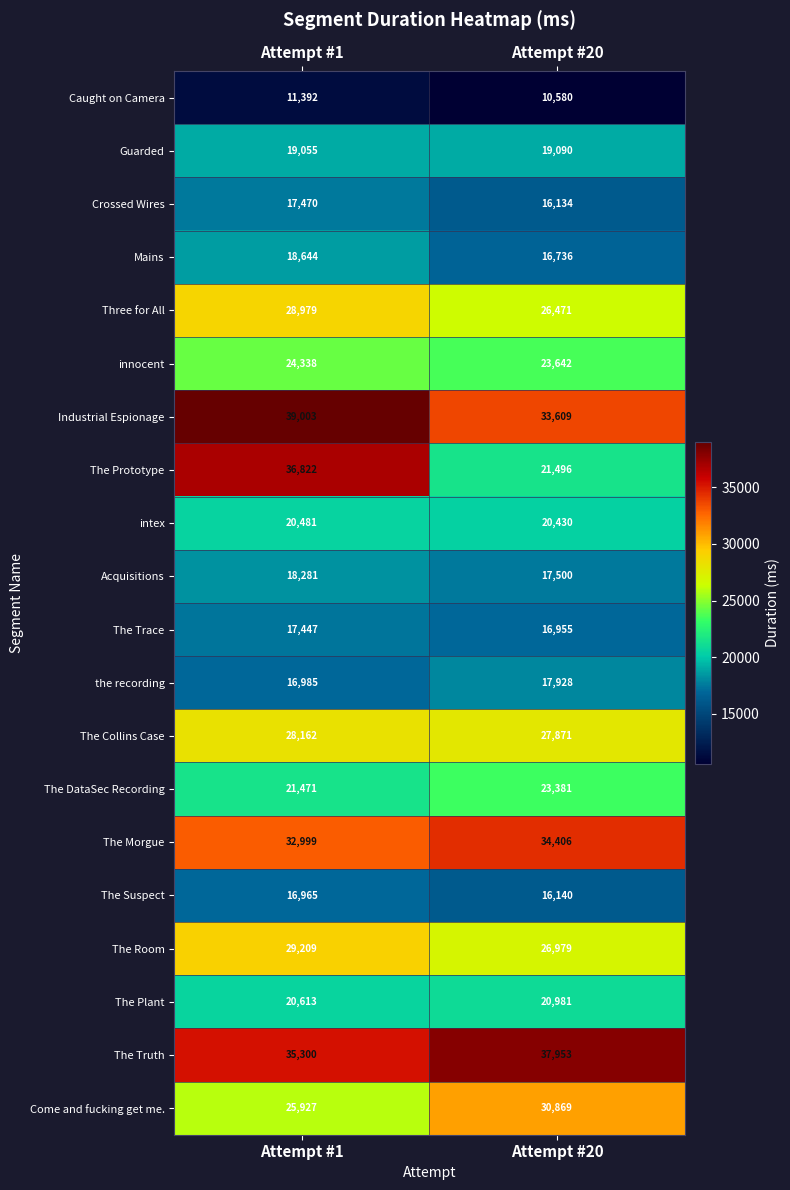

At which category does the chart reach its peak across all series?

Attempt #1